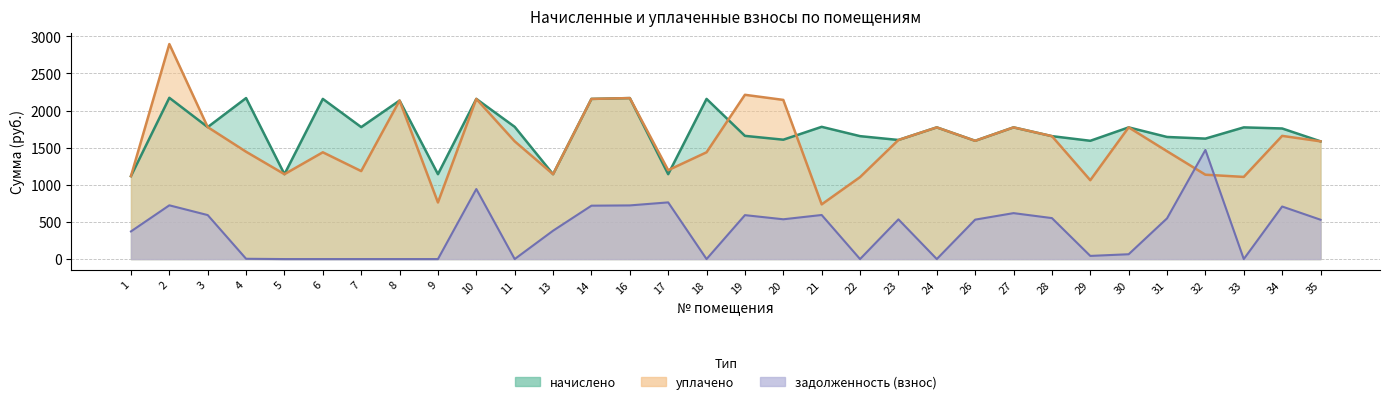

At how many categories does at least one series exceed 568?

32